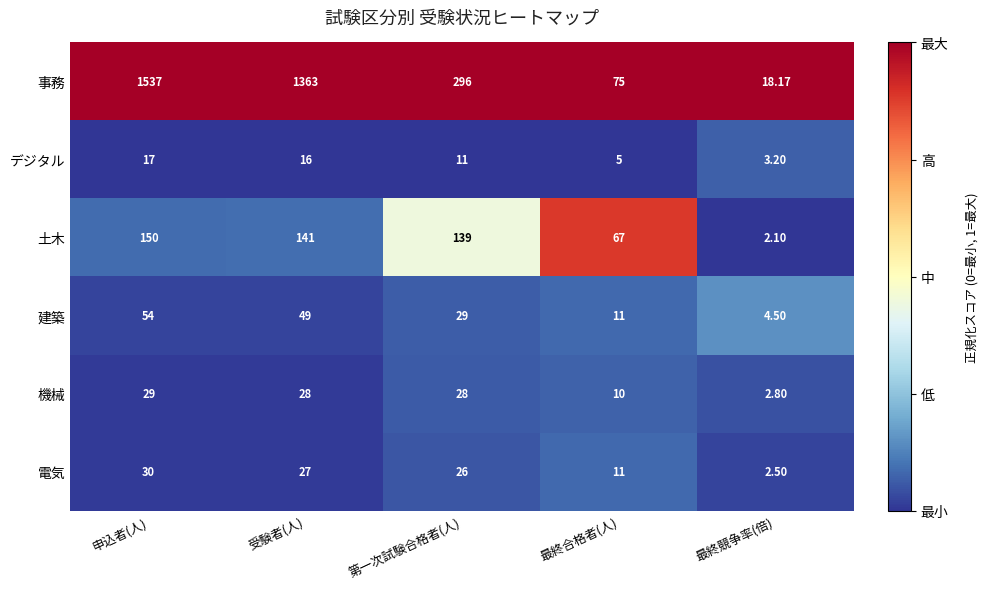

How many distinct data groups are displayed?

6